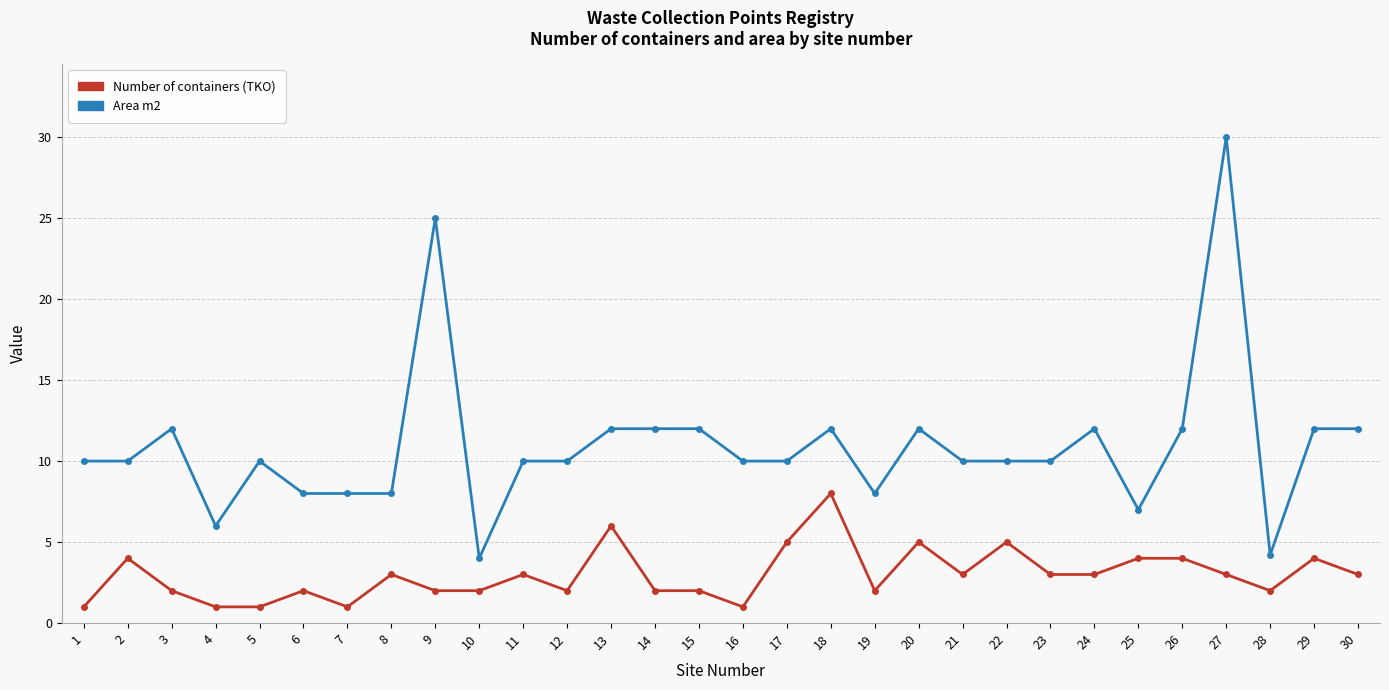

At which category is the sum across all series the highest?

27